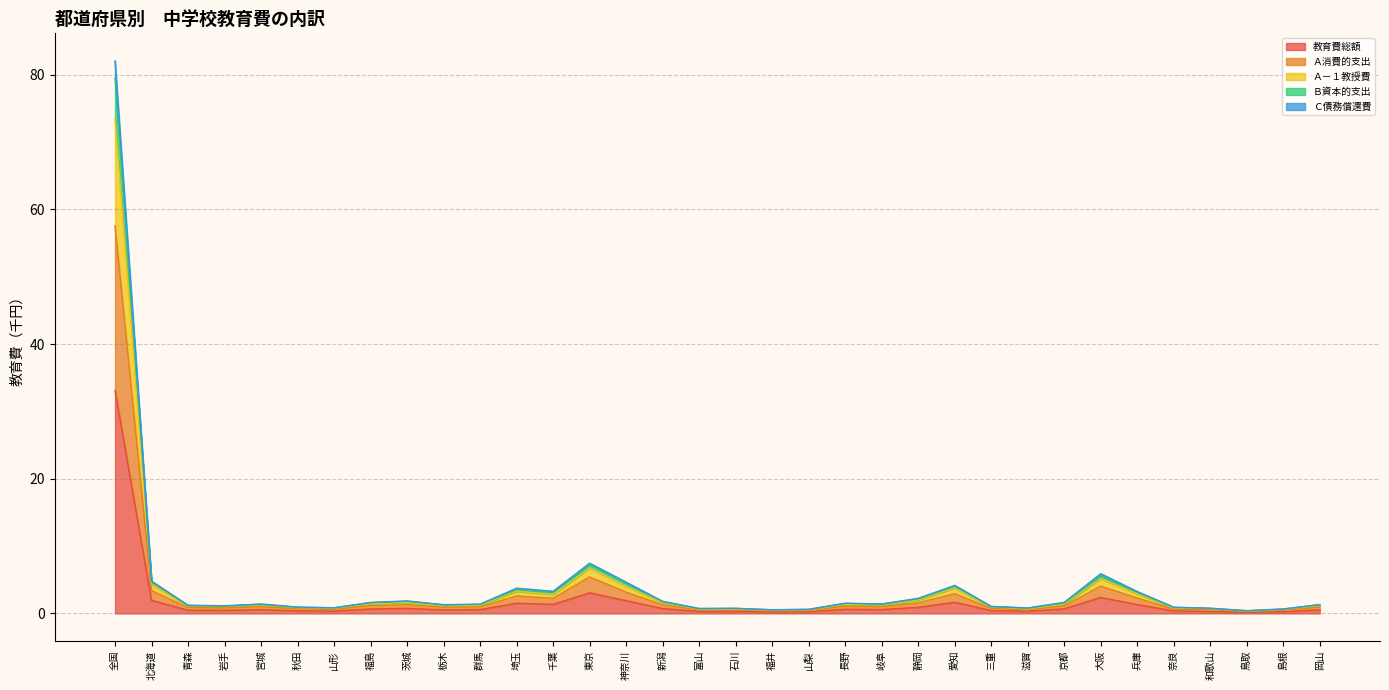

What is the highest value of the 教育費総額 series?

33.1